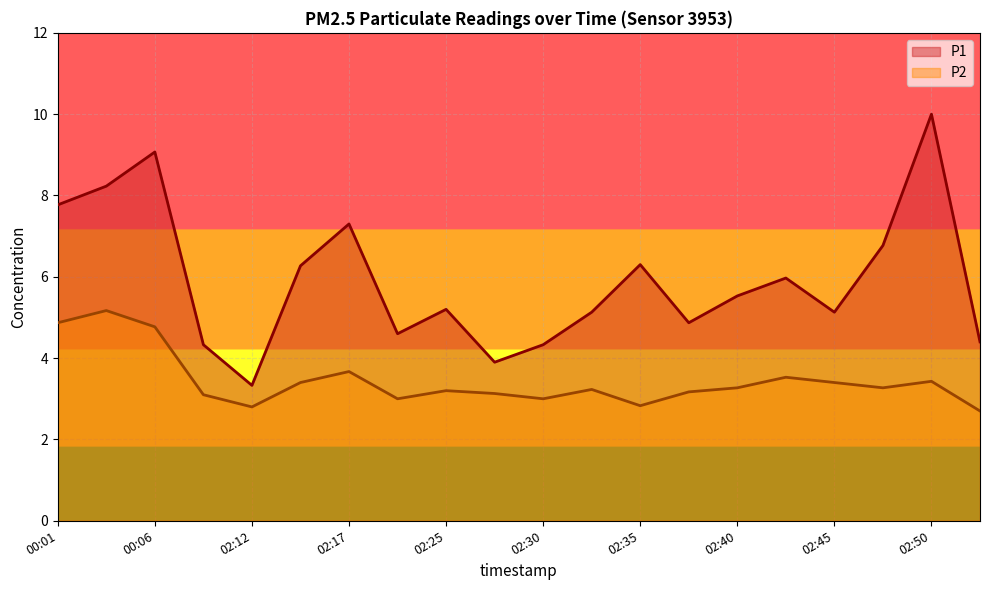

Rank the series at 02:50 from highest to lowest value.

P1, P2